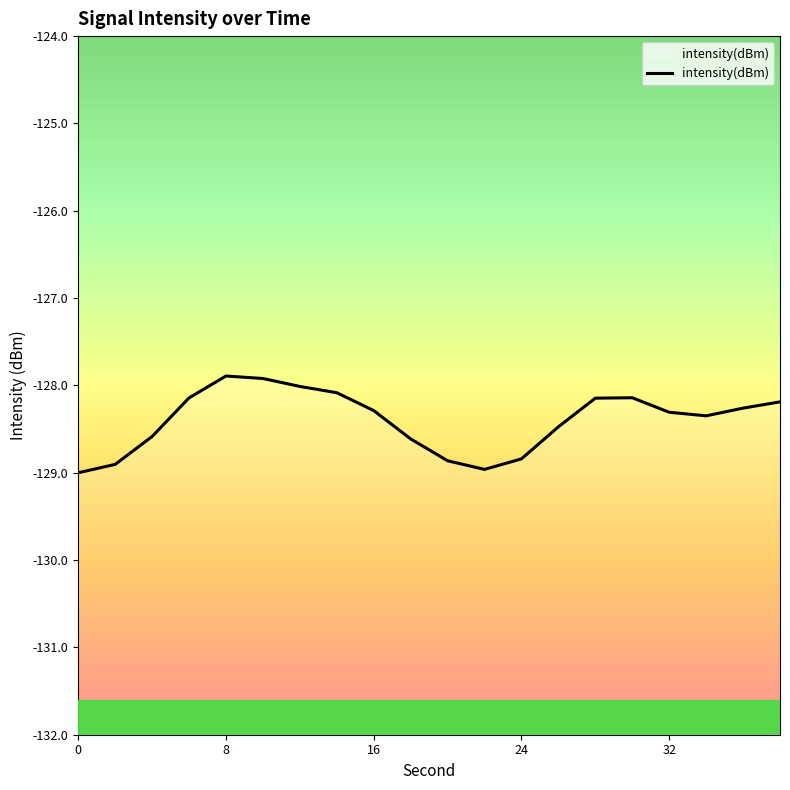

What is the smallest value displayed?

-129.0